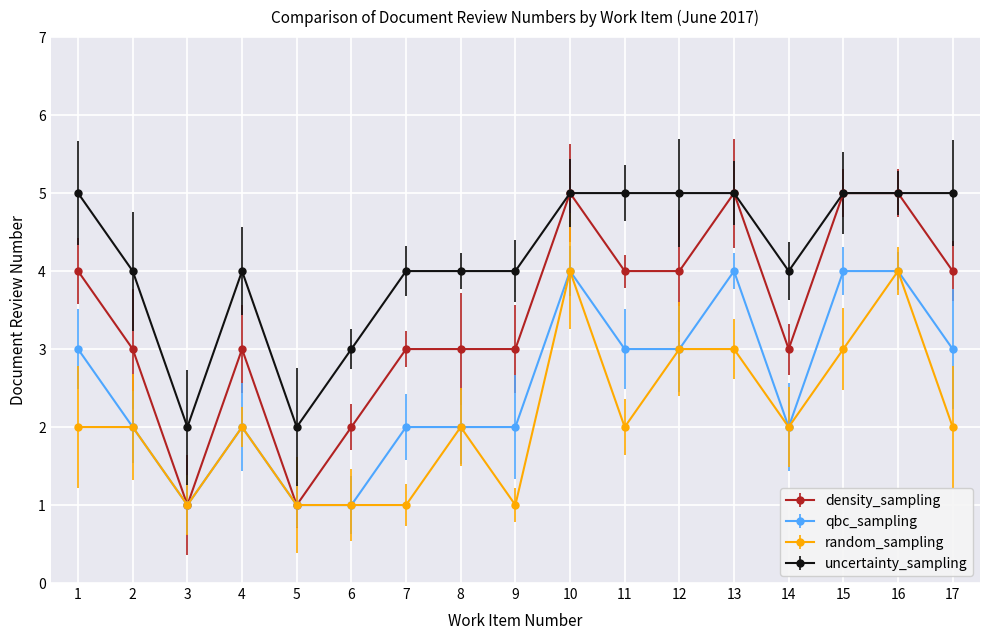

Is it true that random_sampling equals 1 at 3?

True